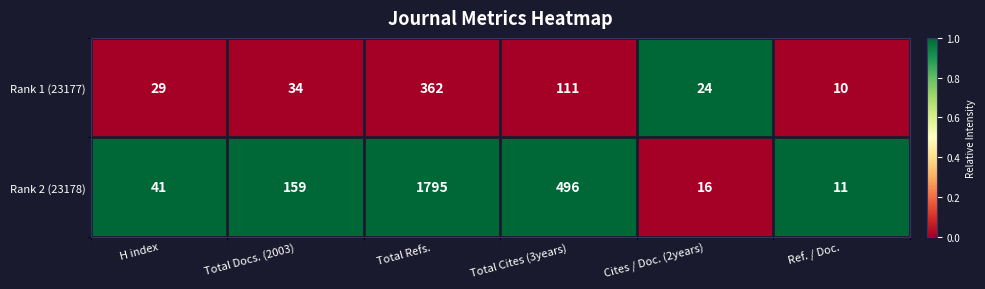

Reading left to right, list all the values displayed in this chart.

Rank 1 (23177): 29	34	362	111	24	10
Rank 2 (23178): 41	159	1795	496	16	11